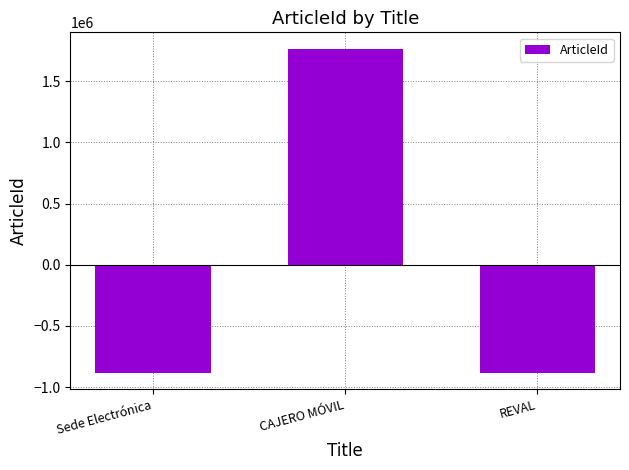

What is the change in value from CAJERO MÓVIL to REVAL?

-2649567.0